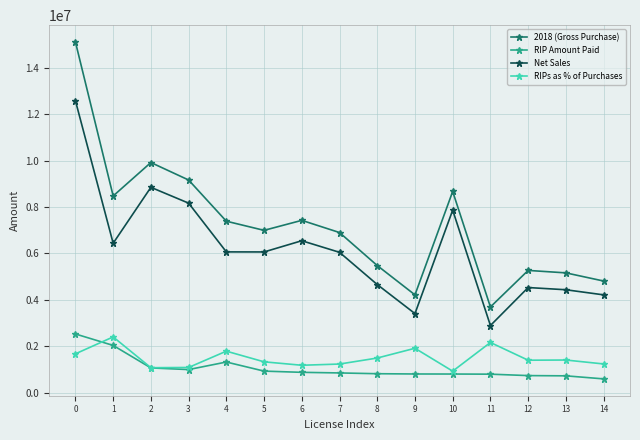

What are all the series names shown in the legend?

2018 (Gross Purchase), RIP Amount Paid, Net Sales, RIPs as % of Purchases